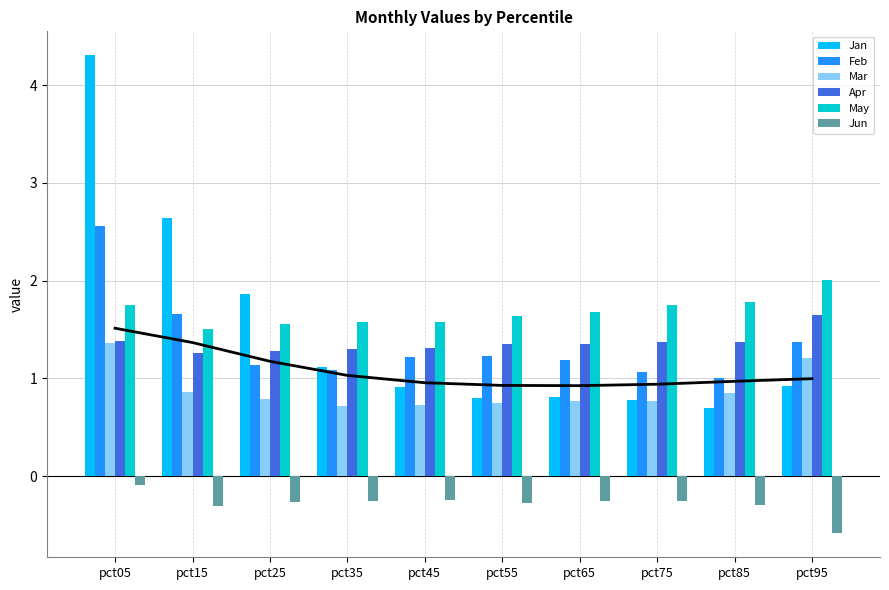

What is the approximate value of Jun at pct15?

-0.3